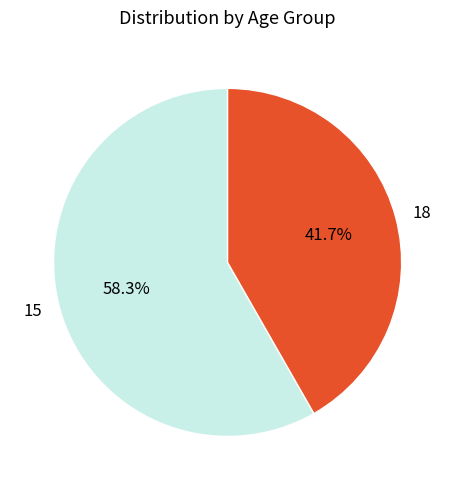

To the nearest percent, what is the average slice percentage?

50%